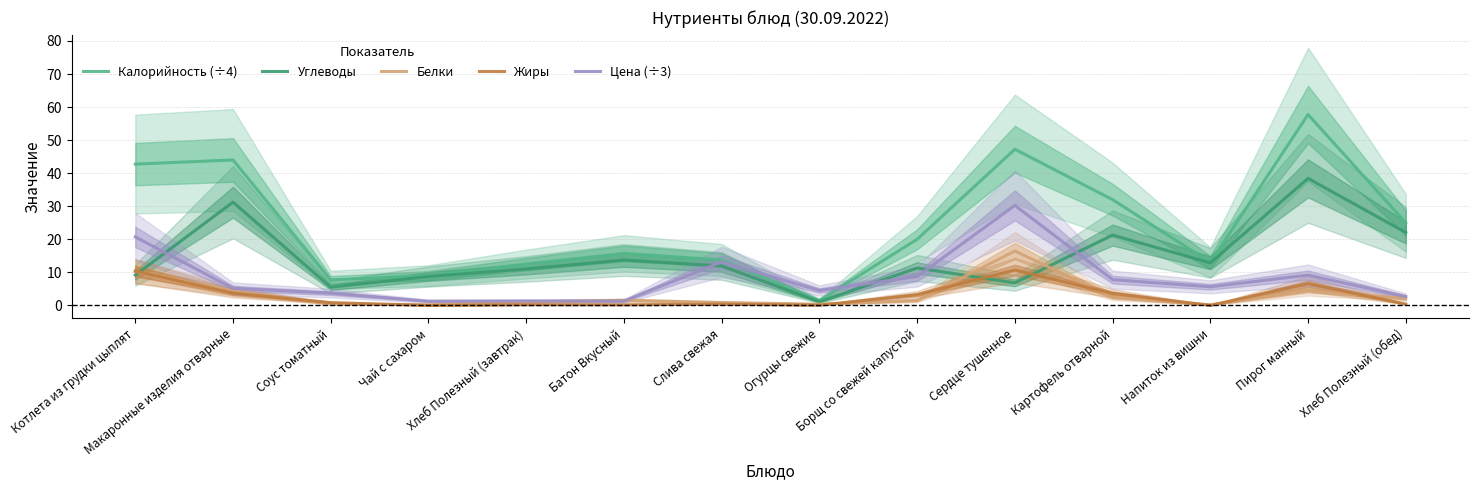

The Белки series shows 0.9 at Слива свежая. True or false?

True